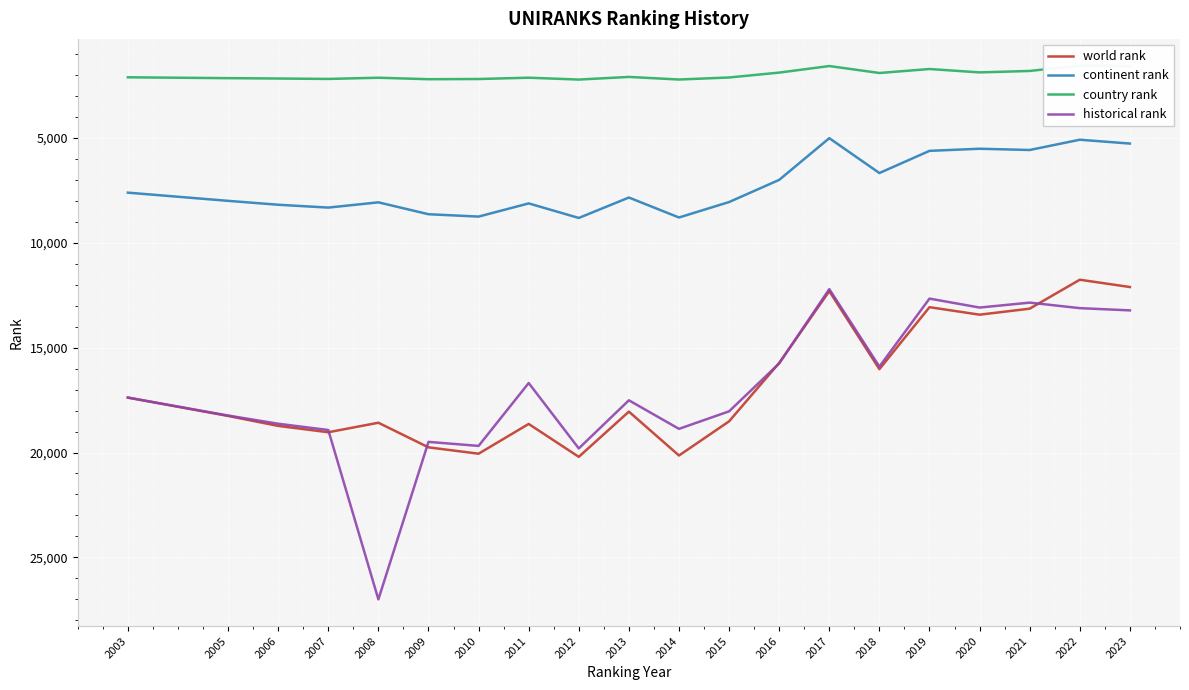

What is the total value across all series at 2015?

46715.5